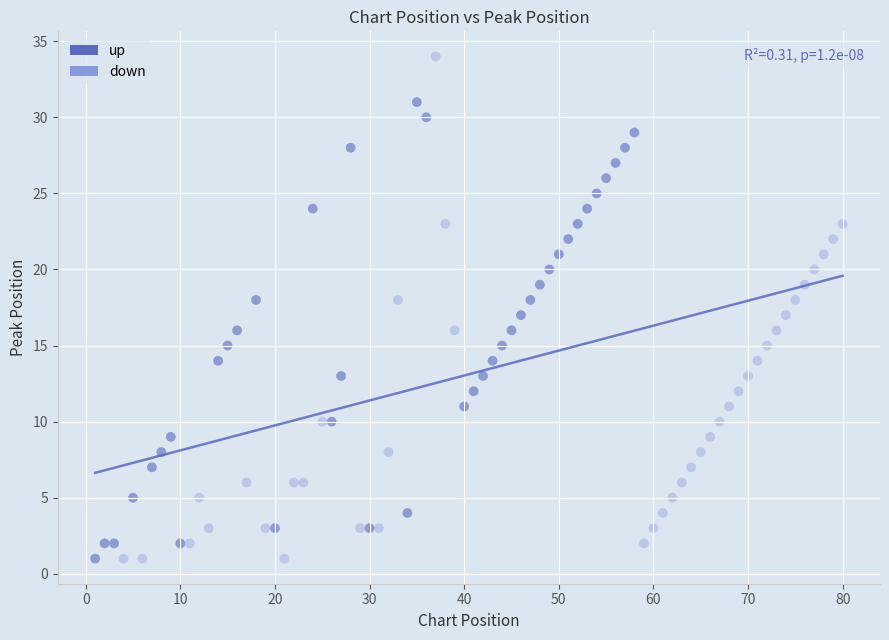

Which series reaches the maximum Y coordinate?

down